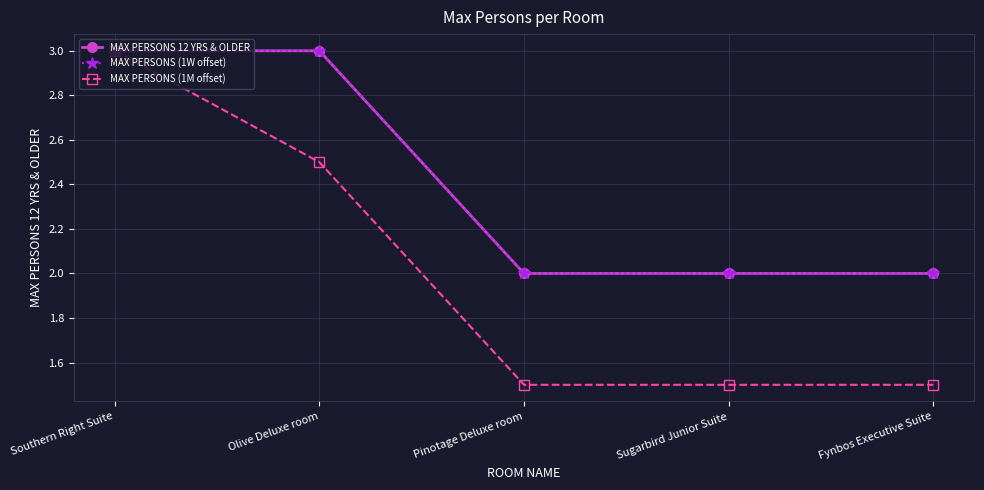

Does the chart have visible grid lines?

Yes